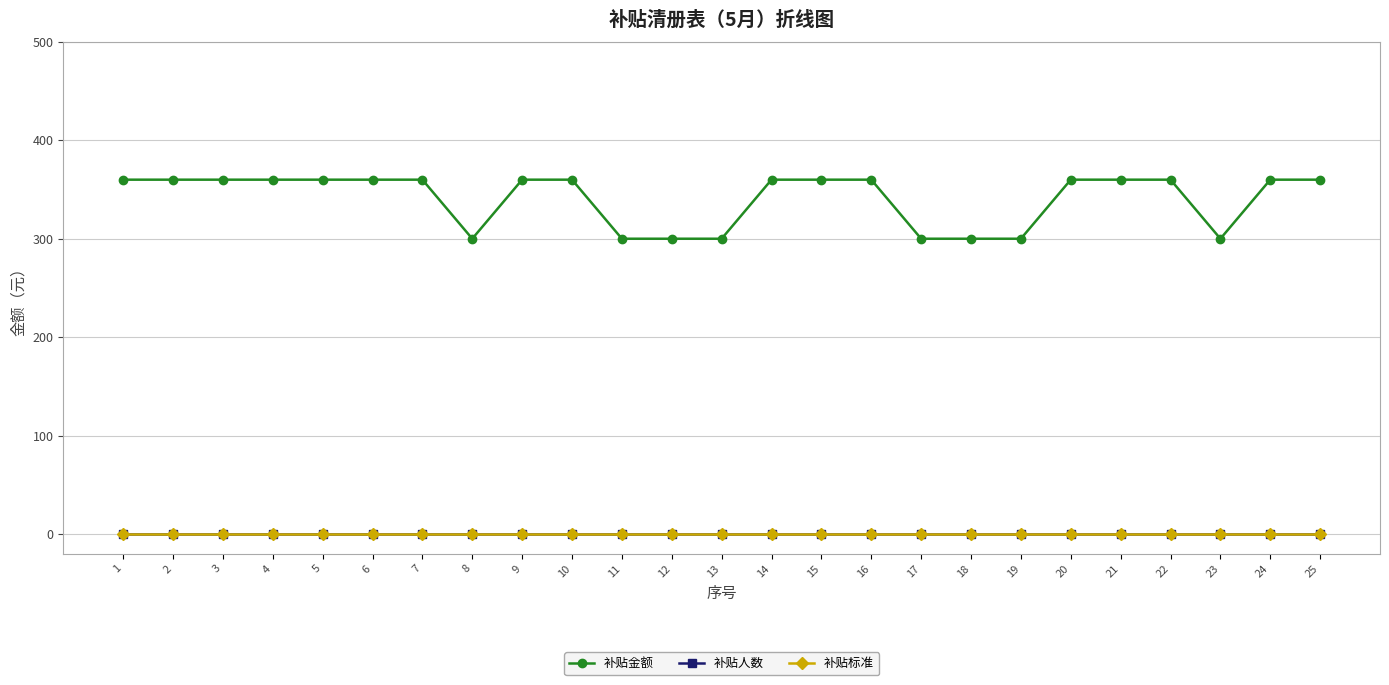

The value of 补贴金额 at 9 is 360. True or false?

True